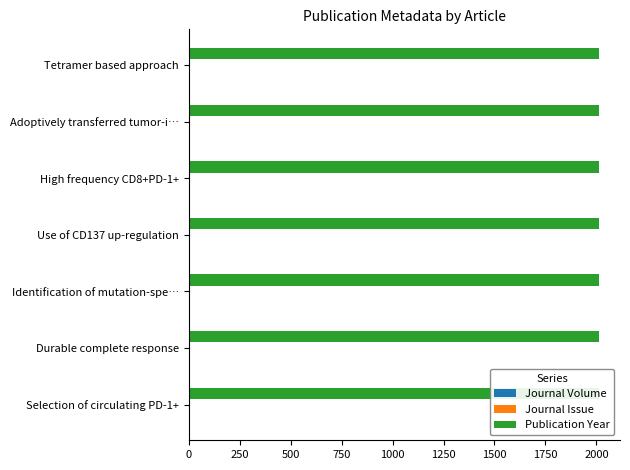

Is it true that Journal Volume equals 3 at Selection of circulating PD-1+?

True